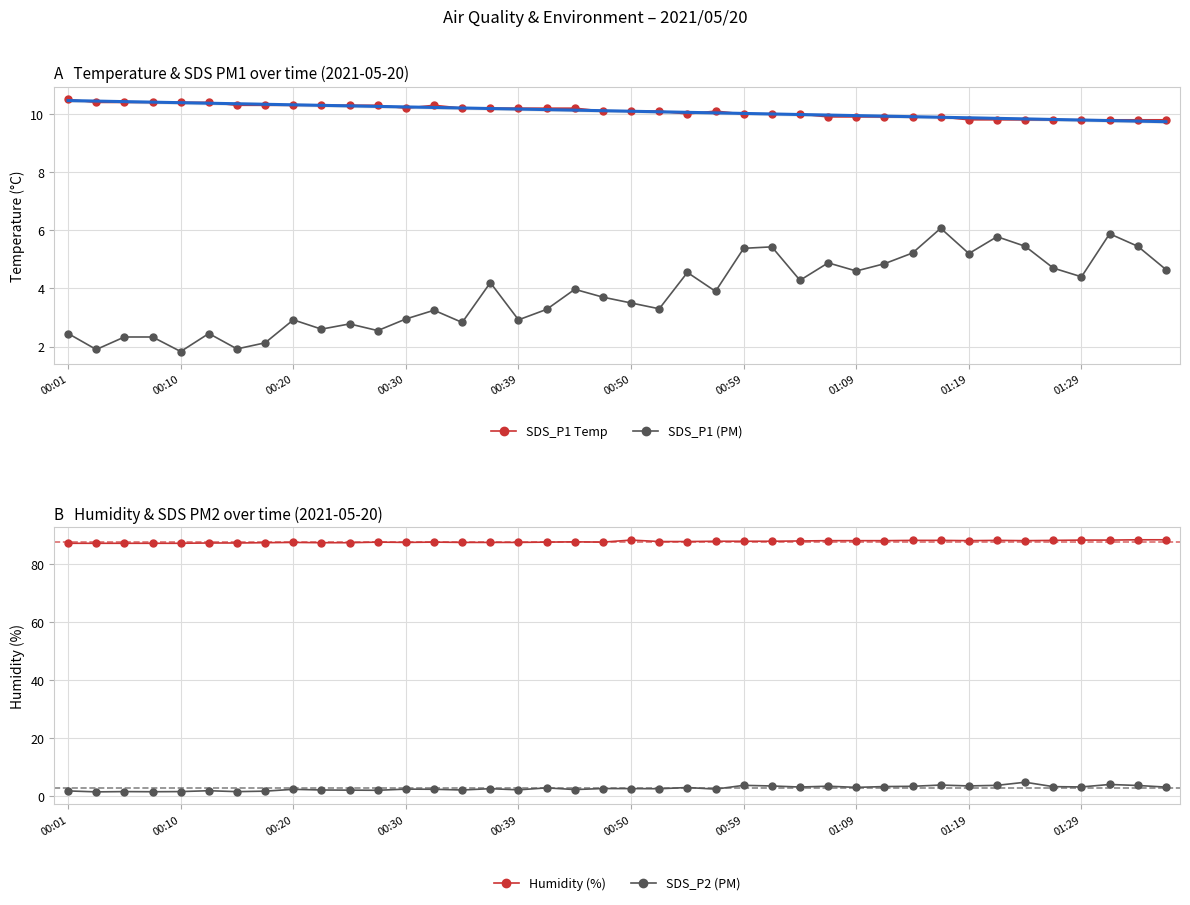

Read the Humidity (%) value at 00:59.

87.8